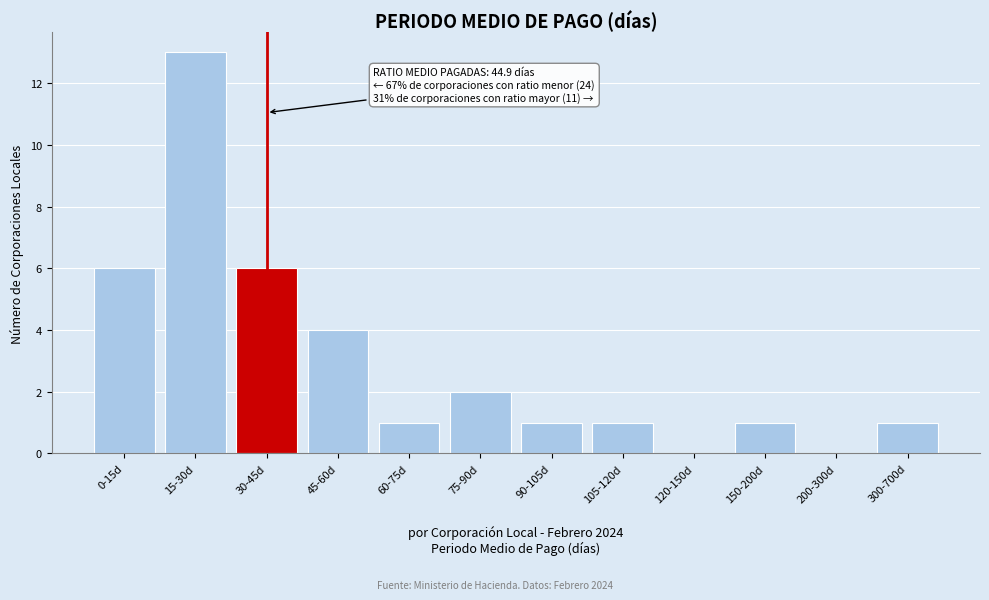

Reading left to right, what are all the values shown in this chart?

0-15d=6	15-30d=13	30-45d=6	45-60d=4	60-75d=1	75-90d=2	90-105d=1	105-120d=1	120-150d=0	150-200d=1	200-300d=0	300-700d=1